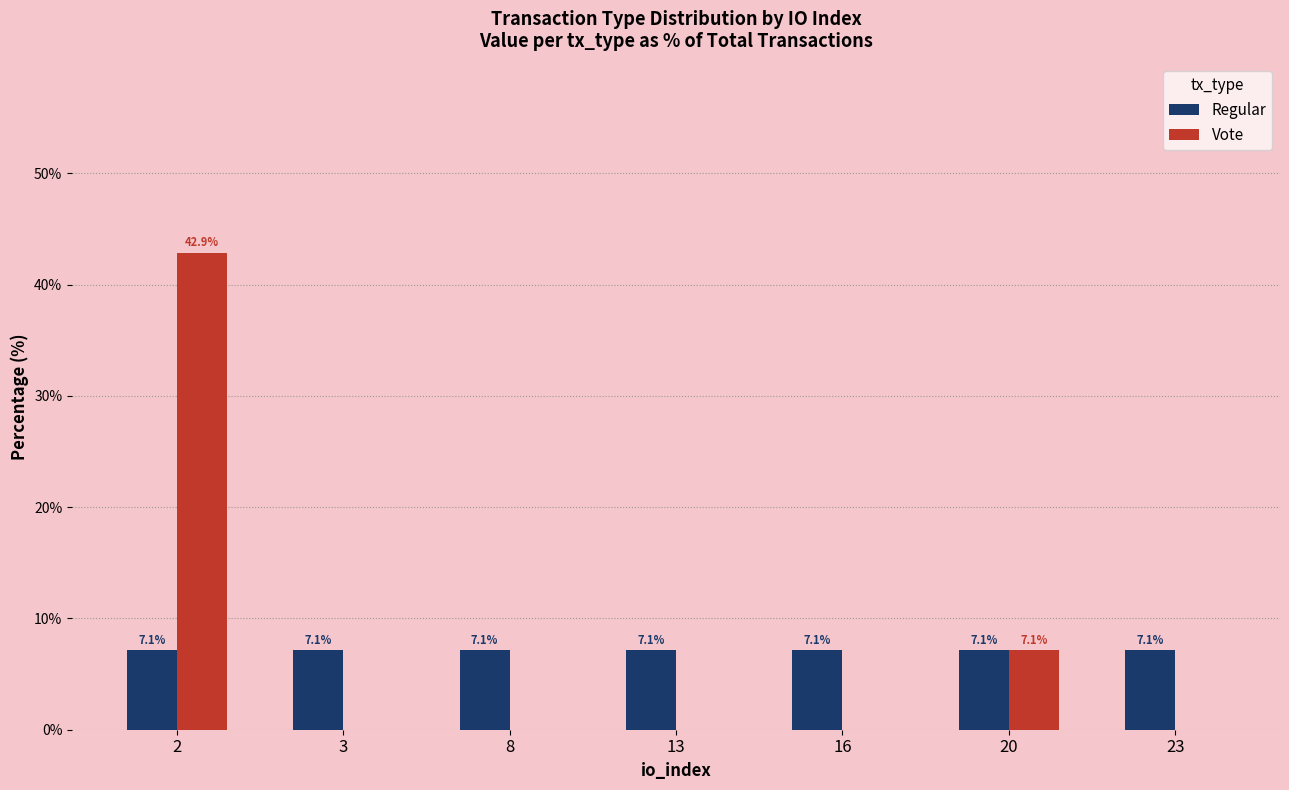

How many series are shown in this chart?

2